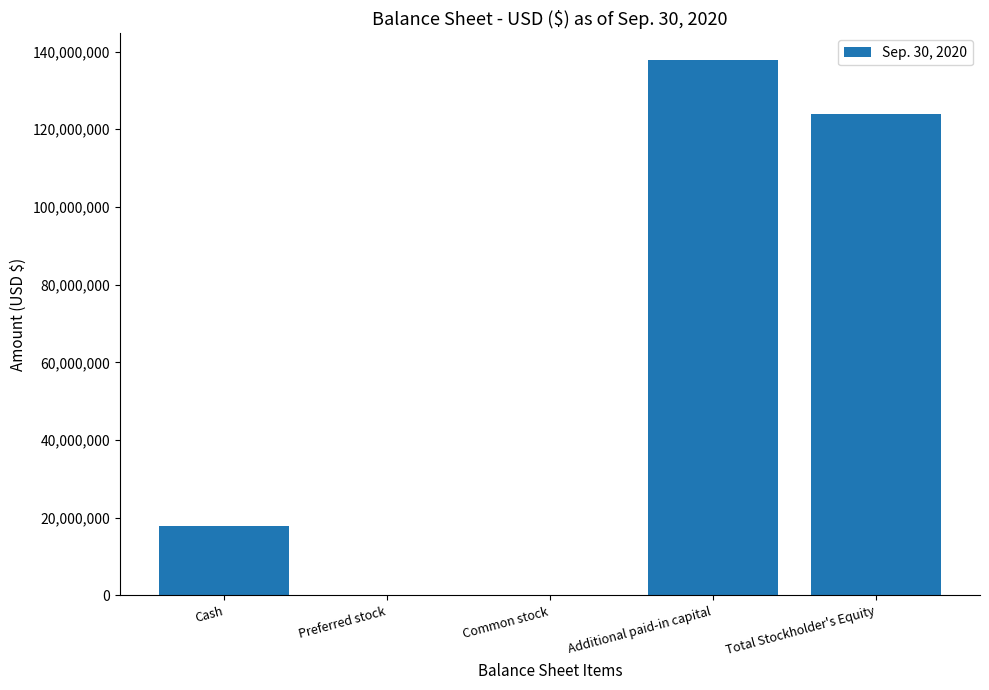

What is the sum of all values?

279685000